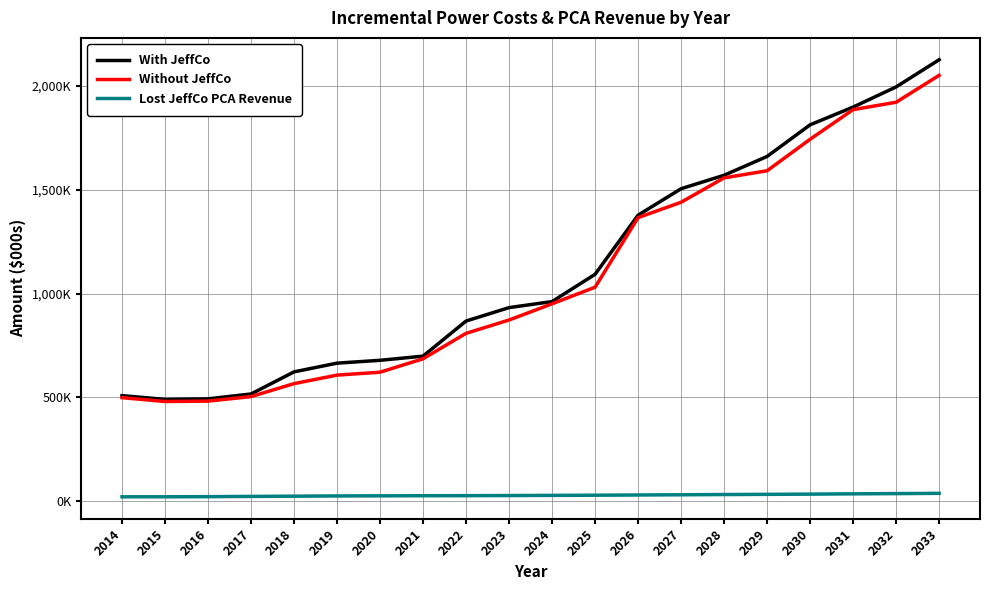

Does the chart display data point markers on the line(s)?

No